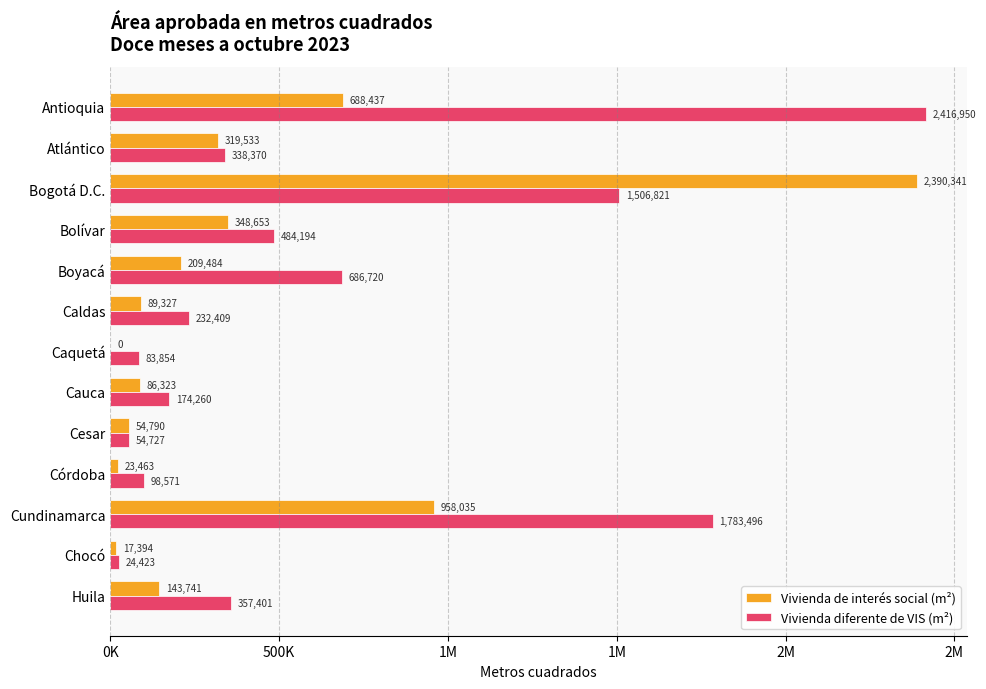

What are all the series names shown in the legend?

Vivienda de interés social (m²), Vivienda diferente de VIS (m²)